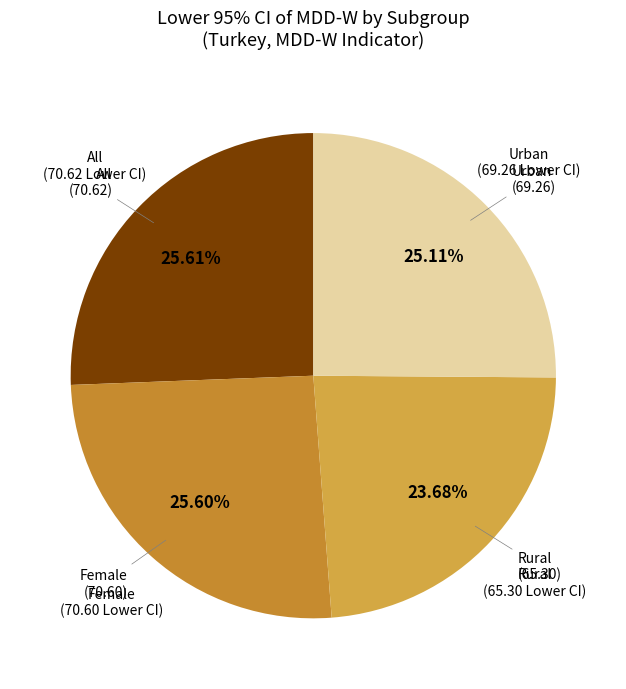

How many slices are in this pie chart?

4